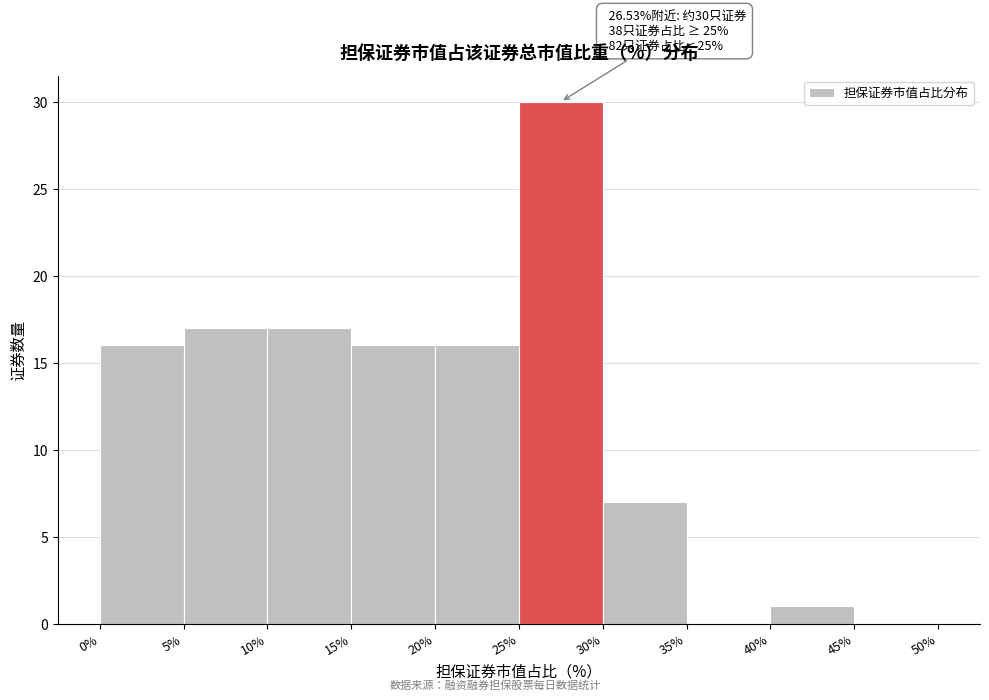

Which range on the x-axis has the tallest bar?

25% to 30%